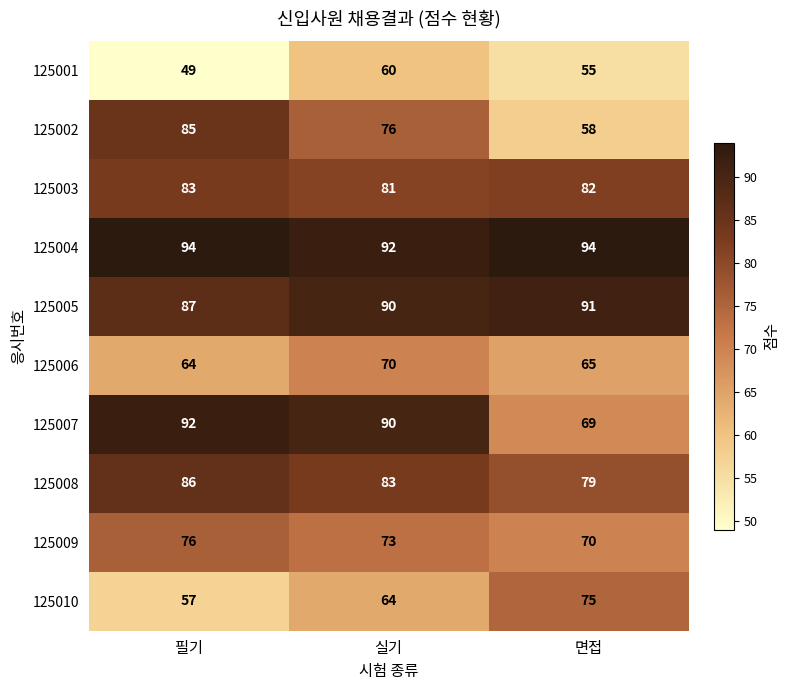

Reading left to right, what are all the values shown in this chart?

125001: 필기=49	실기=60	면접=55
125002: 필기=85	실기=76	면접=58
125003: 필기=83	실기=81	면접=82
125004: 필기=94	실기=92	면접=94
125005: 필기=87	실기=90	면접=91
125006: 필기=64	실기=70	면접=65
125007: 필기=92	실기=90	면접=69
125008: 필기=86	실기=83	면접=79
125009: 필기=76	실기=73	면접=70
125010: 필기=57	실기=64	면접=75